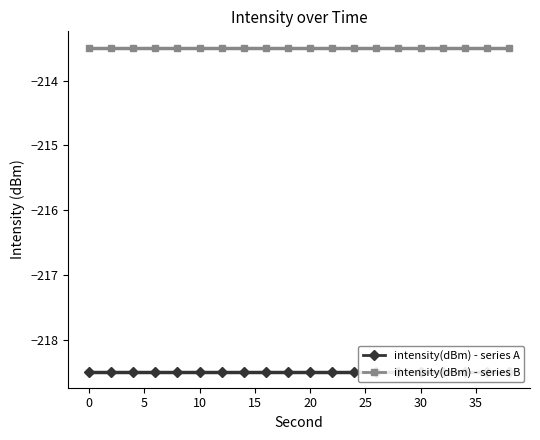

True or false: intensity(dBm) - series B and intensity(dBm) - series A cross at least once.

False